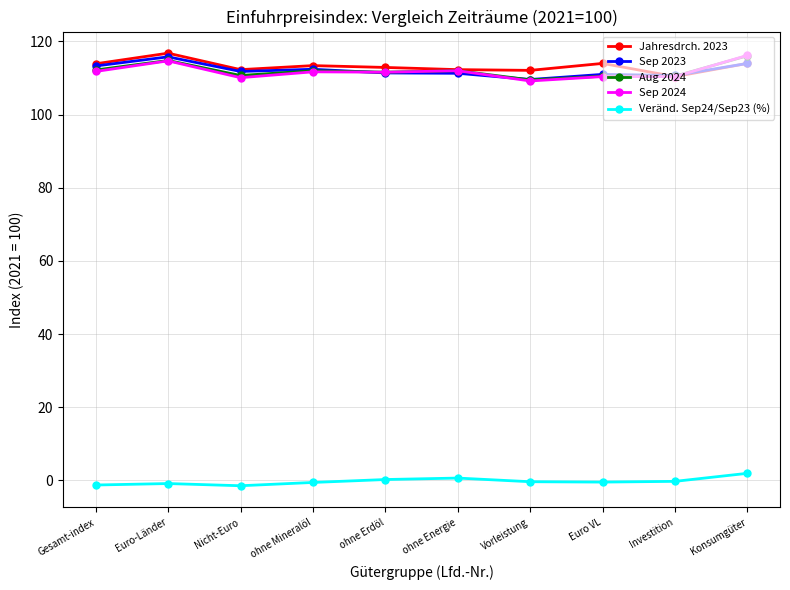

How many distinct data groups are displayed?

5